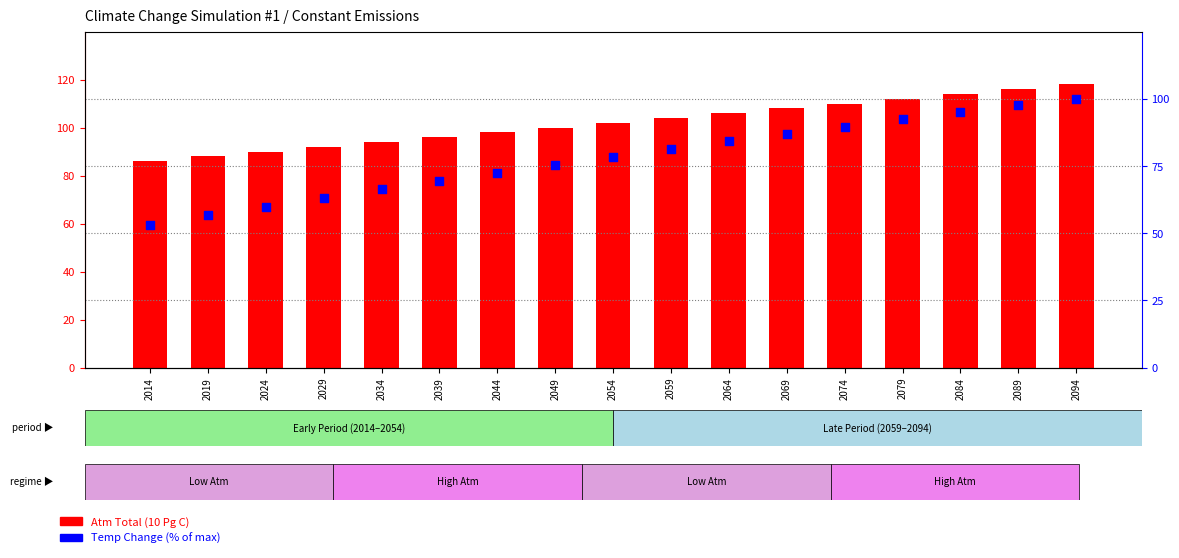

Which series contains the lowest Y value?

Temp Change %